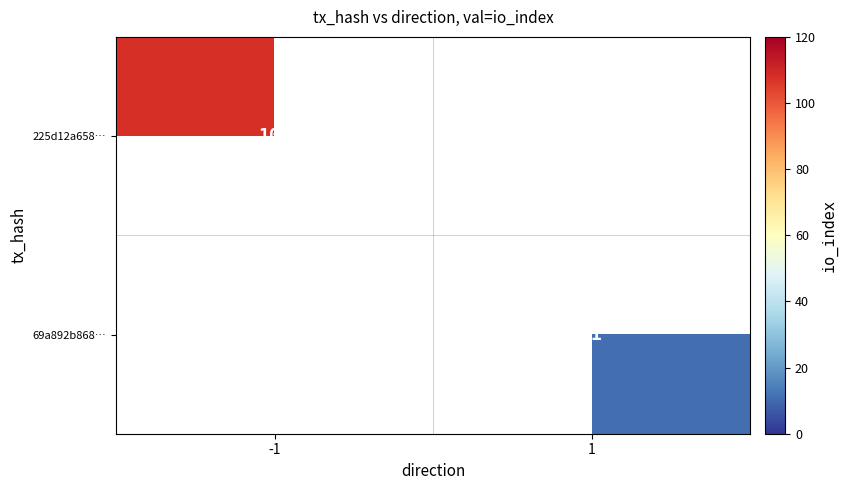

True or false: 225d12a658… has a value of 192 at -1.

False